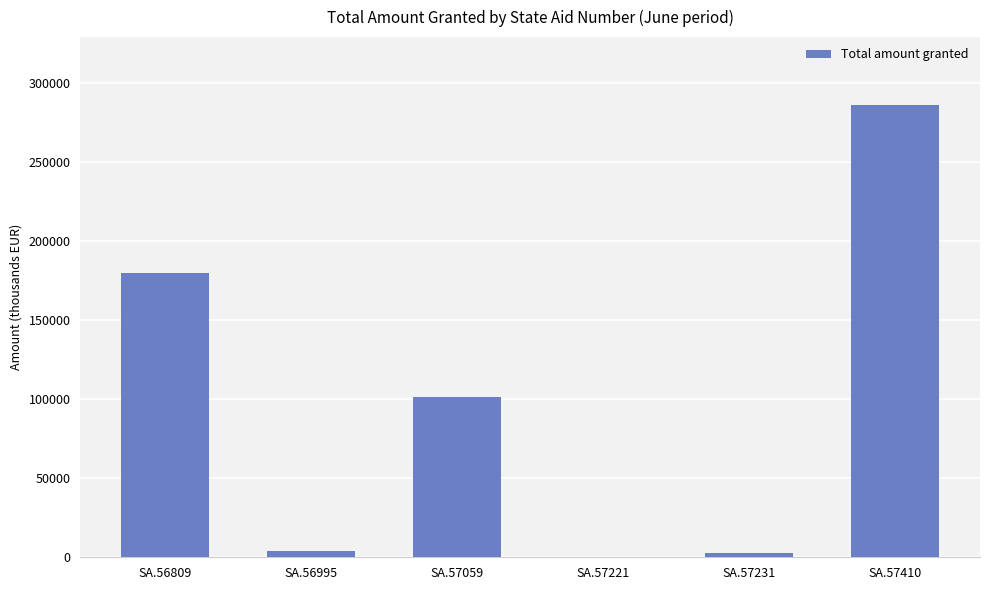

The chart shows a value of 112142 at SA.57410. True or false?

False